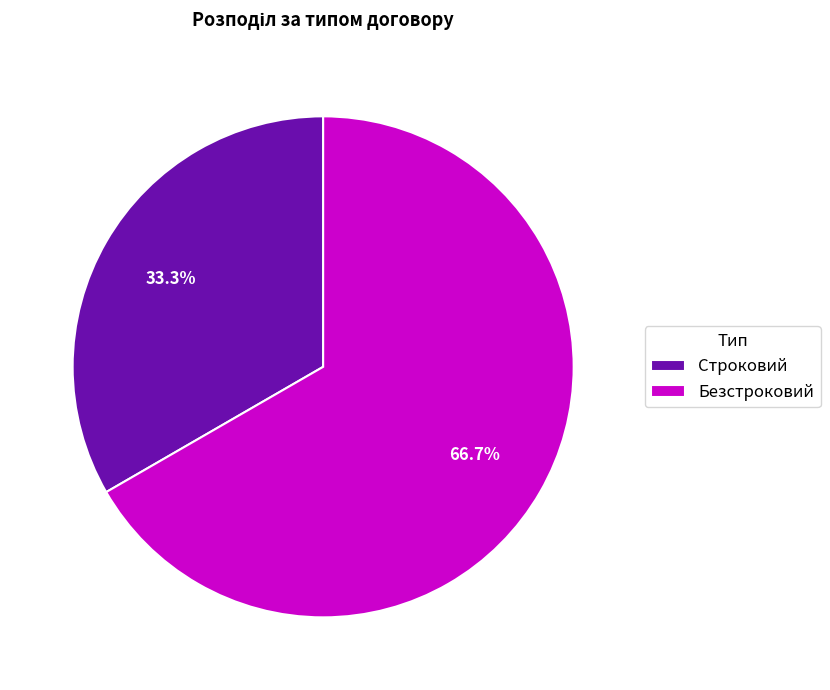

To the nearest percent, what is the combined percentage of Строковий and Безстроковий?

100%